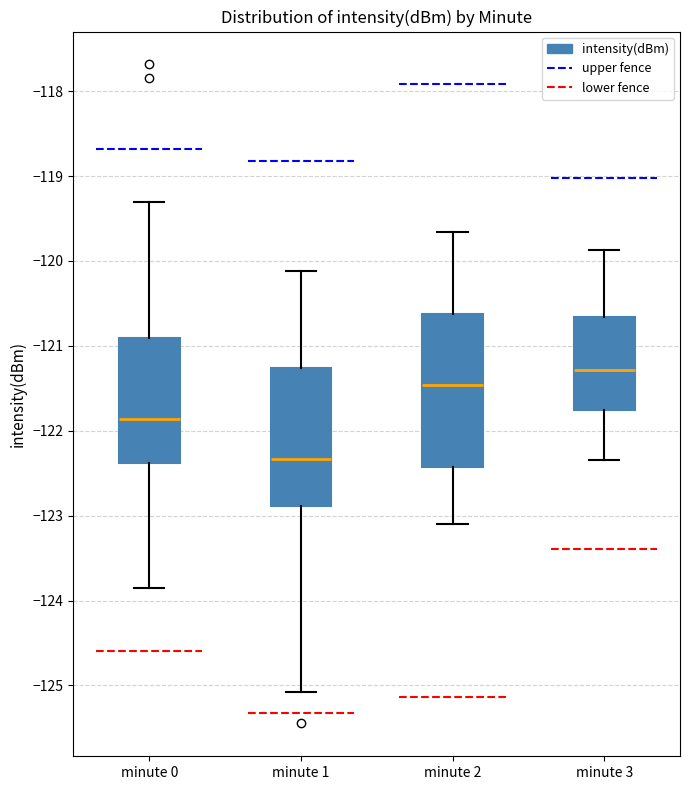

Reading left to right, read every box against the y-axis: the position of its median line, the range the box covers, and the ends of its whiskers. The values are not printed on the chart, so give them approximately, as read against the axis.

minute 0: median -121.9, box -122.4 to -120.9, whiskers -123.9 to -119.3
minute 1: median -122.3, box -122.9 to -121.3, whiskers -125.1 to -120.1
minute 2: median -121.5, box -122.4 to -120.6, whiskers -123.1 to -119.7
minute 3: median -121.3, box -121.8 to -120.7, whiskers -122.3 to -119.9